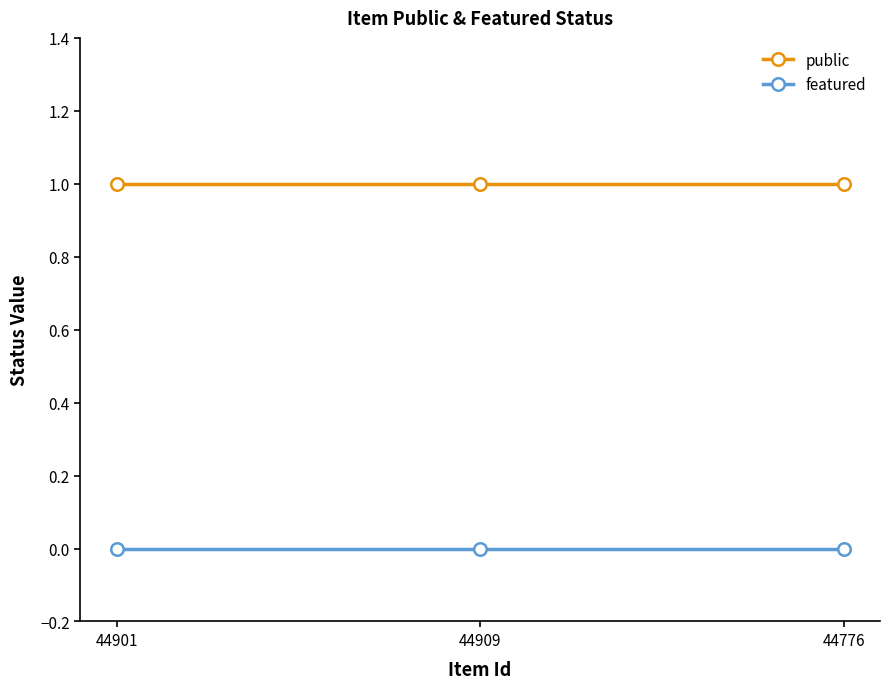

How many lines are shown in the chart?

2